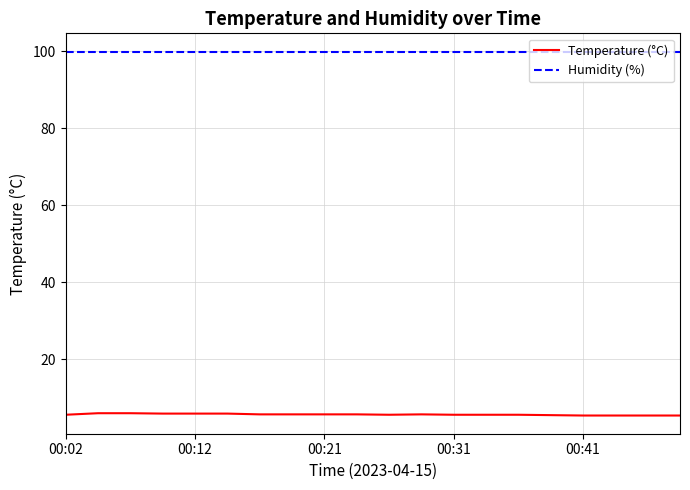

True or false: Humidity (%) and Temperature (°C) cross at least once.

False